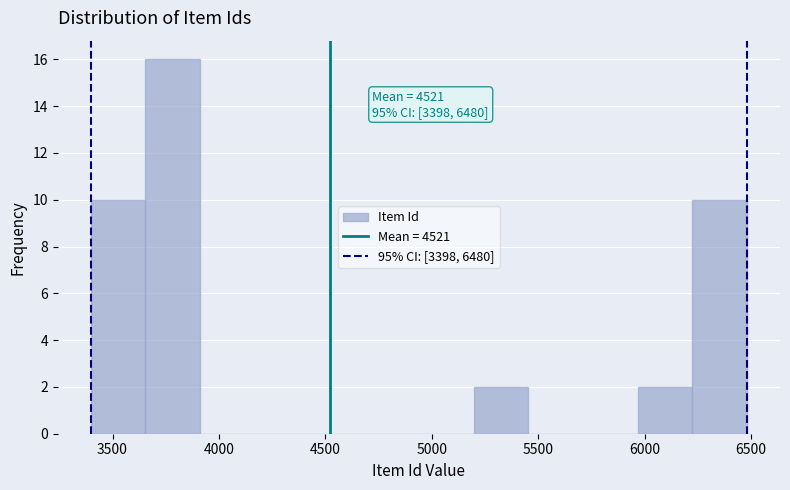

Over which range of the x-axis is the bar tallest?

3650 to 3900